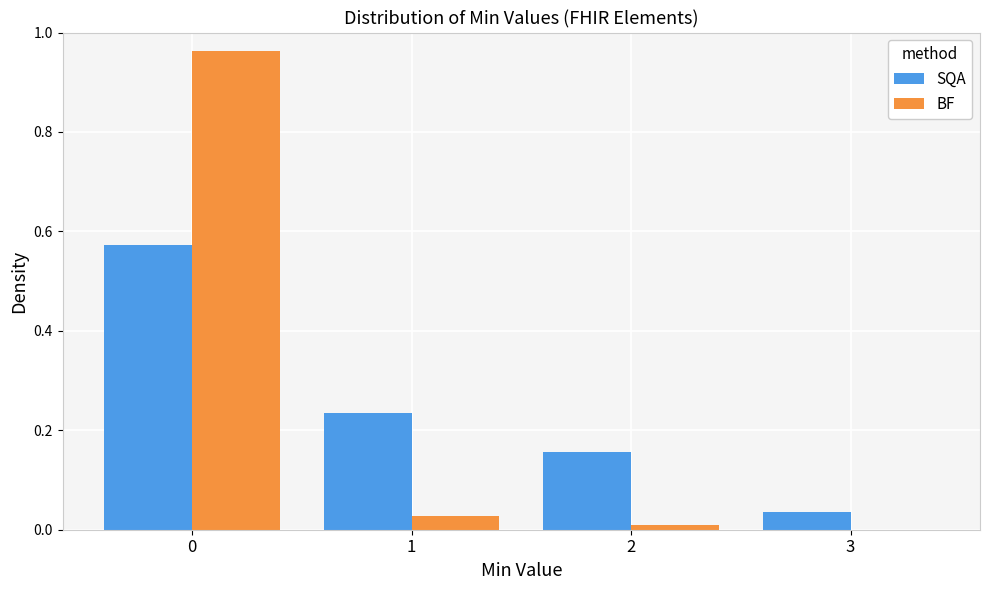

Which series changed the most between 1 and 3?

SQA